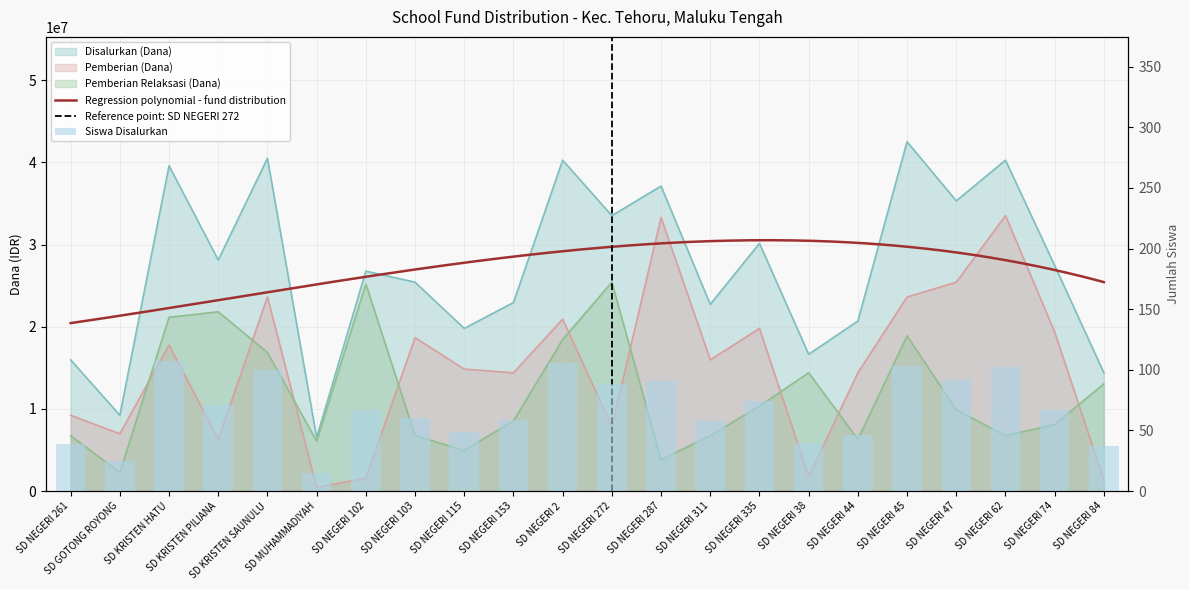

At which label does Pemberian (Dana) reach its peak?

SD NEGERI 62